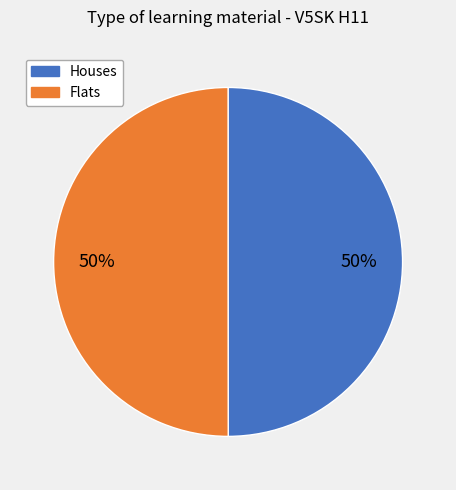

To the nearest percent, what is the average slice percentage?

50%